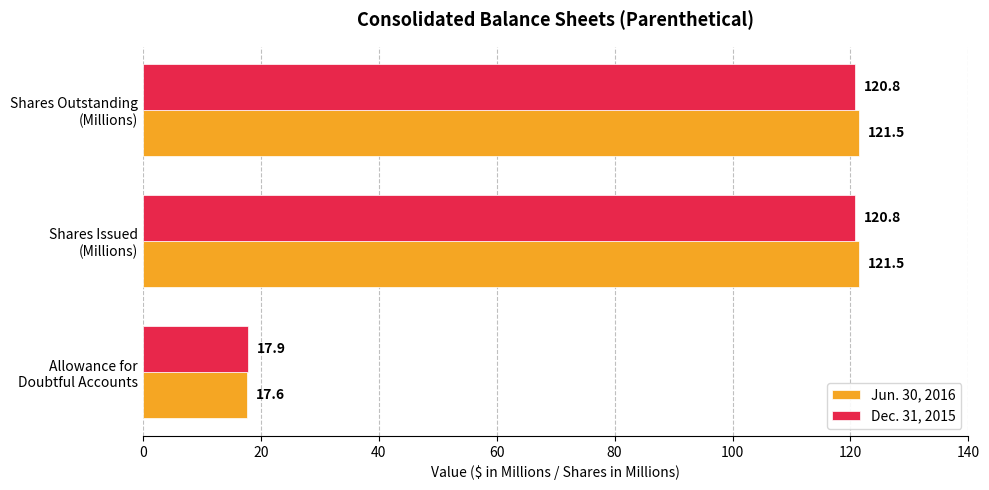

What is the difference between the maximum and minimum values in the Jun. 30, 2016 series?

103.9